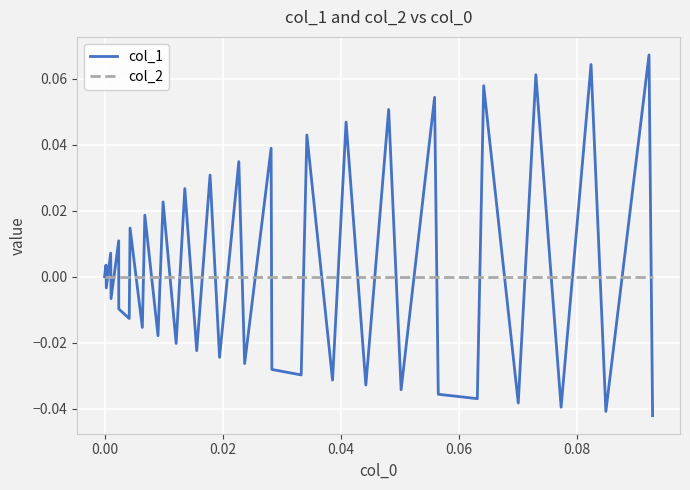

Which series has the widest spread of values?

col_1